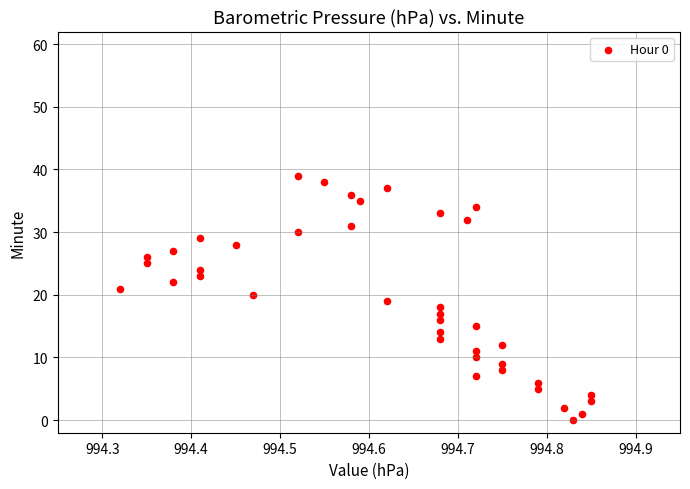

What is the range of Y values (max minus min)?

39